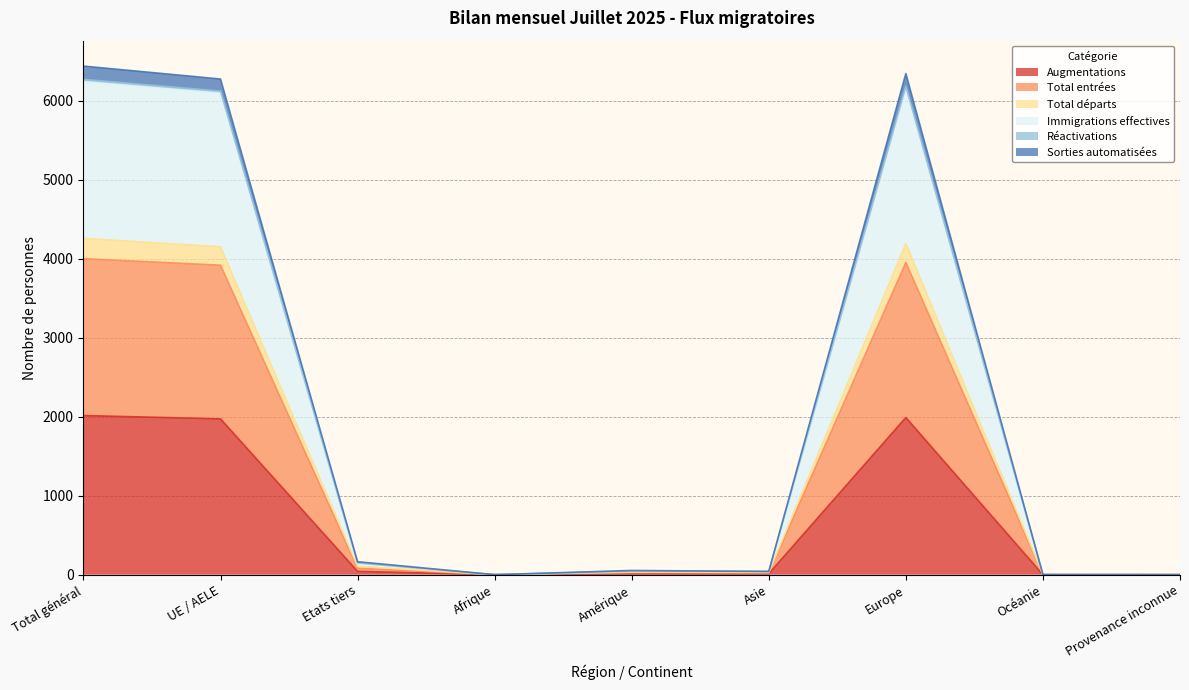

Where is Réactivations nearest to the value 2128?

UE / AELE